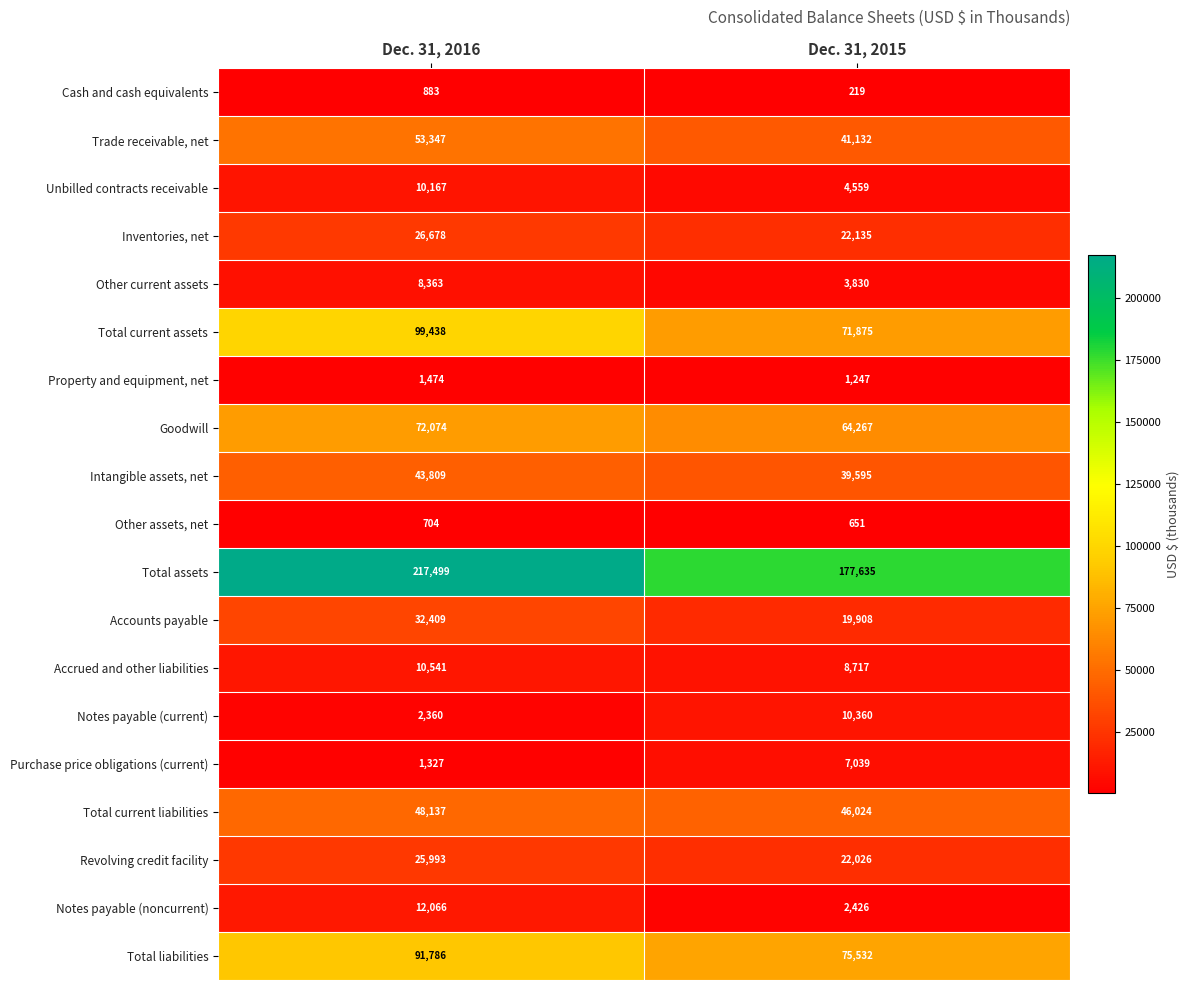

Rank the series by their maximum value, from highest to lowest.

Total assets, Total current assets, Total liabilities, Goodwill, Trade receivable, net, Total current liabilities, Intangible assets, net, Accounts payable, Inventories, net, Revolving credit facility, Notes payable (noncurrent), Accrued and other liabilities, Notes payable (current), Unbilled contracts receivable, Other current assets, Purchase price obligations (current), Property and equipment, net, Cash and cash equivalents, Other assets, net